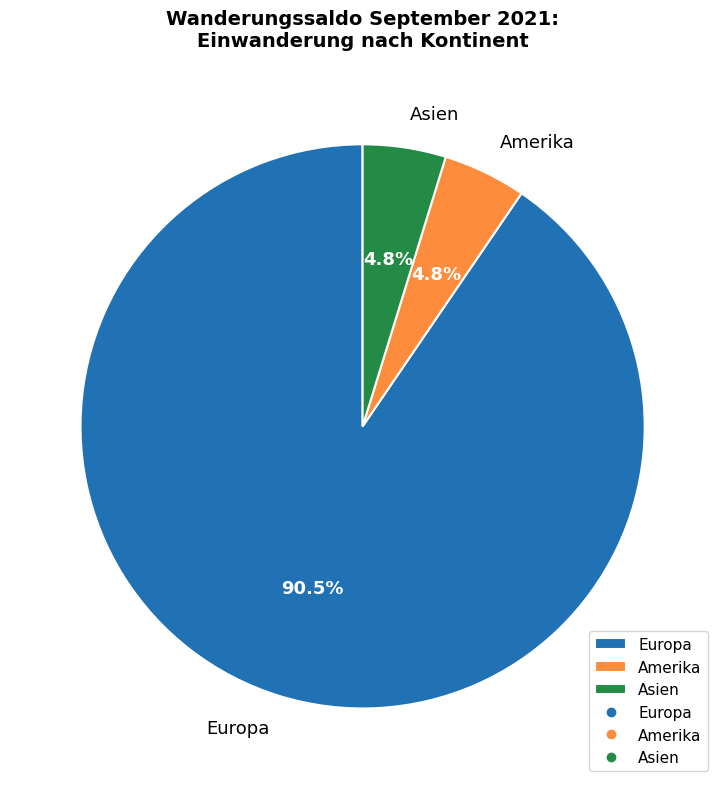

What percentage is the Amerika slice, to the nearest percent?

5%